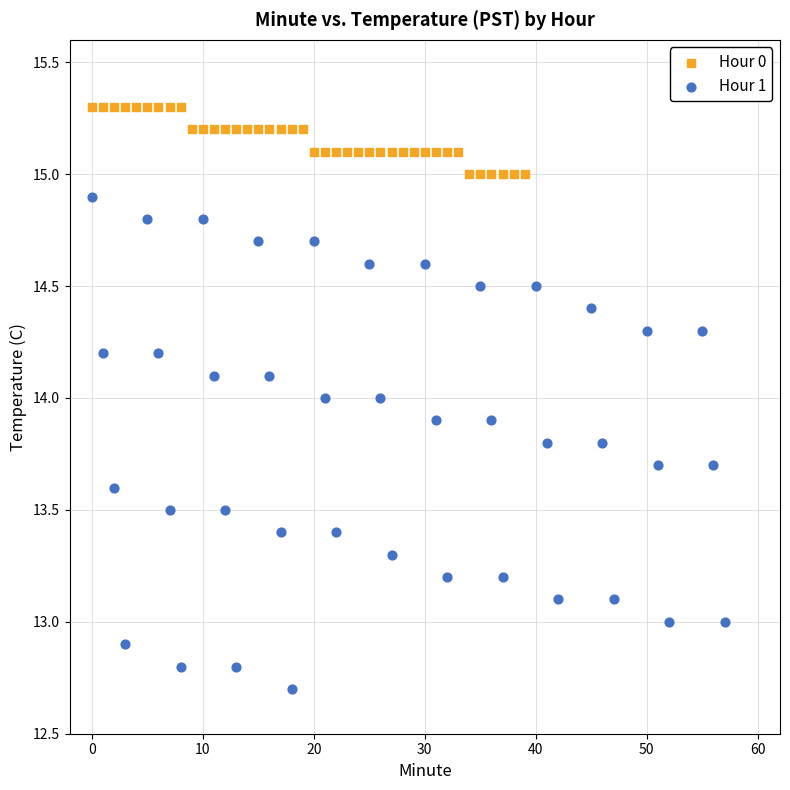

What are all the series names shown in the legend?

Hour 0, Hour 1